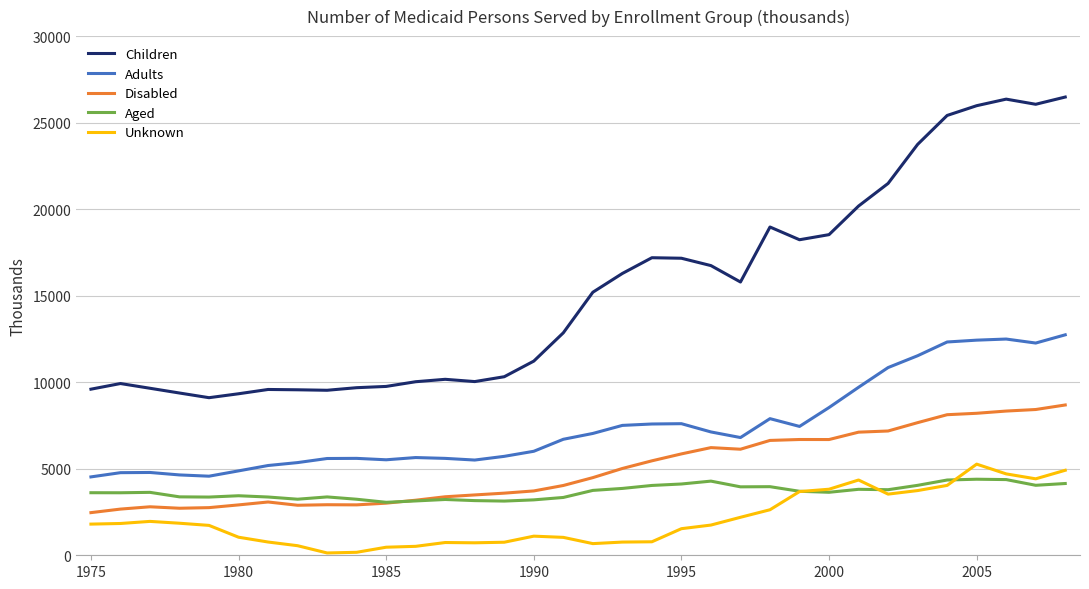

Which series has the widest spread of values?

Children